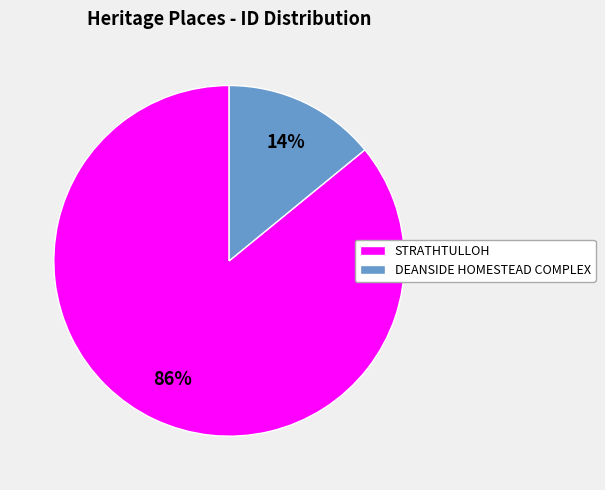

True or false: DEANSIDE HOMESTEAD COMPLEX accounts for 14% of the total.

True